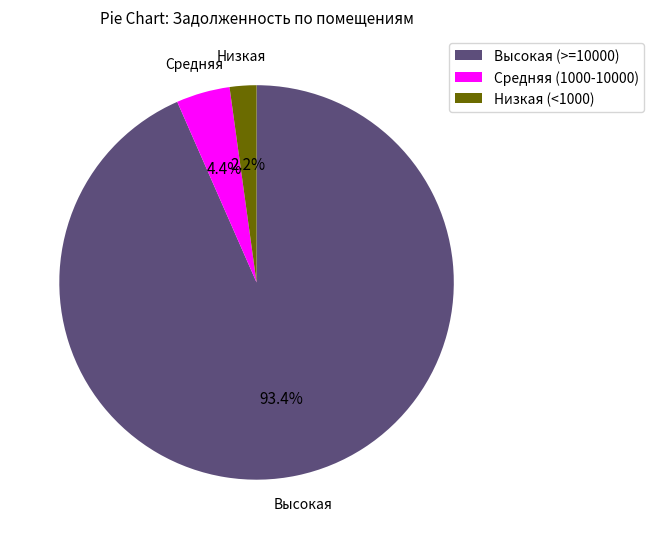

To the nearest percent, what is the difference between the largest and smallest slice percentages?

91%